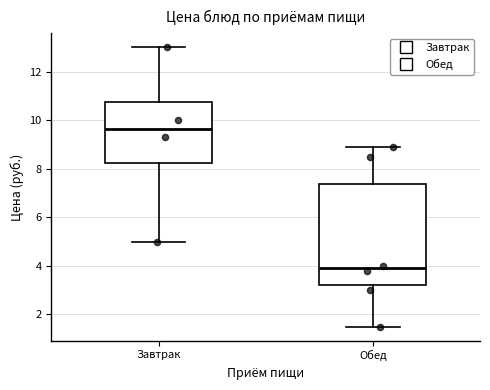

Reading left to right, transcribe this box plot: for each box, give where its median line is, the range the box spans, and where its two whiskers end, as read against the y-axis. The values are not printed on the chart, so give them approximately, as read against the axis.

Завтрак: median 9.6, box 8.2 to 10.8, whiskers 5.0 to 13.0
Обед: median 4.0, box 3.2 to 7.4, whiskers 1.6 to 9.0